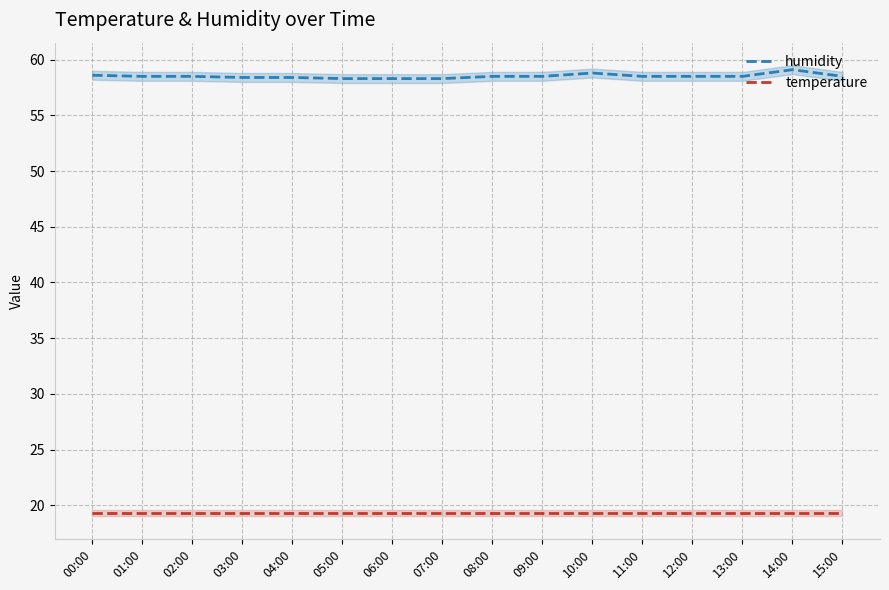

True or false: humidity and temperature intersect in this chart.

False